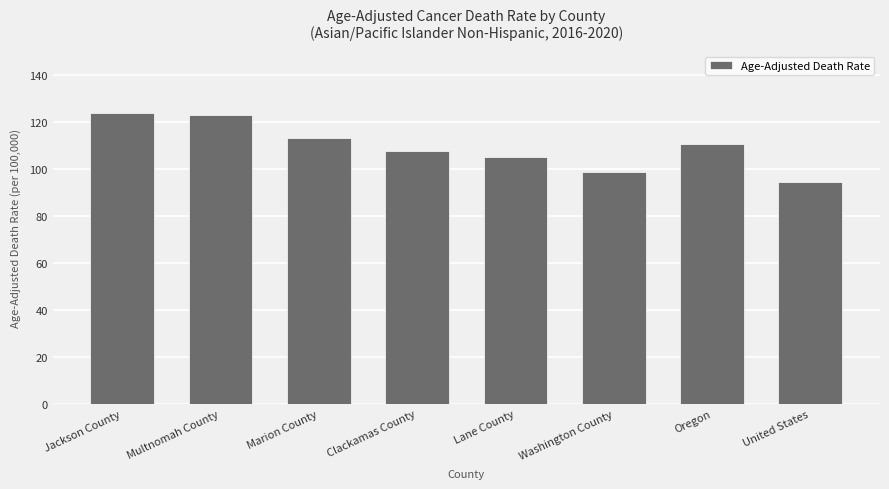

What is the sum of the values at Multnomah County and Jackson County?

246.7